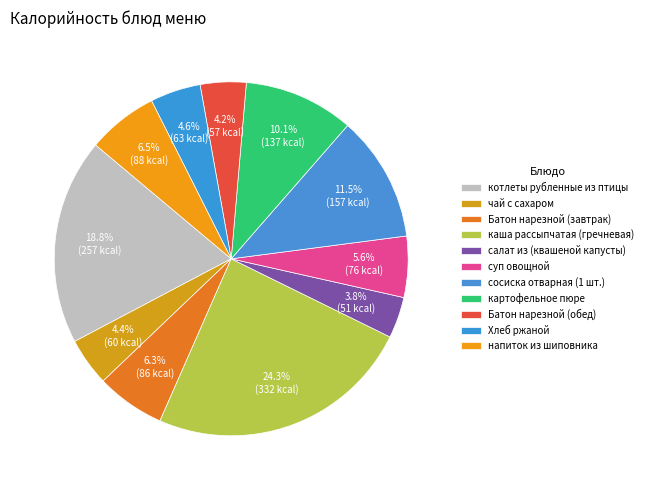

Count the number of slices in the pie.

11